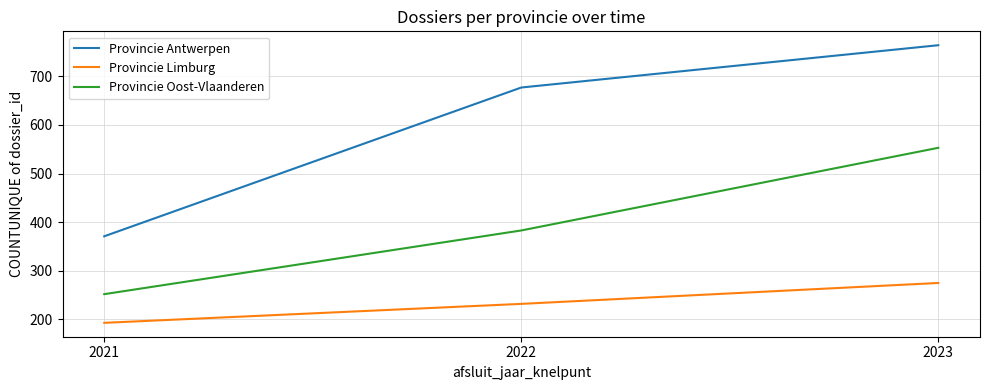

Rank the series at 2023 from highest to lowest value.

Provincie Antwerpen, Provincie Oost-Vlaanderen, Provincie Limburg